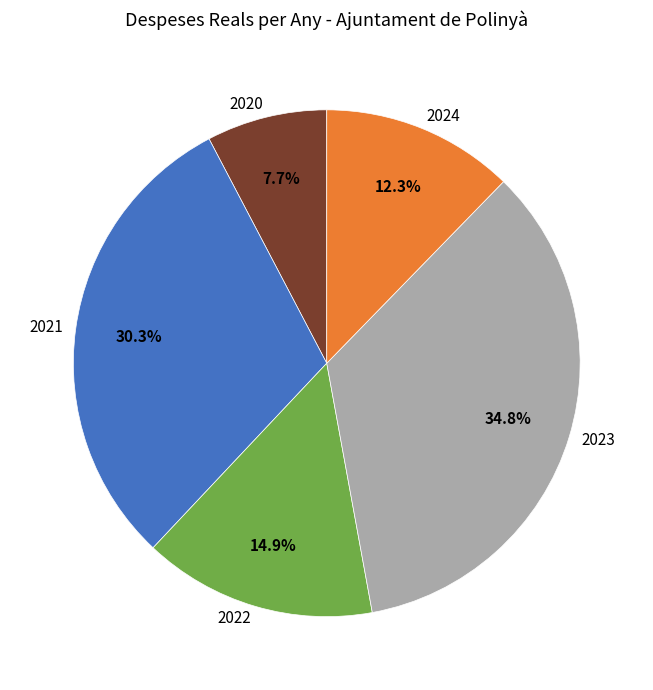

Is 2020 the majority of the pie?

No